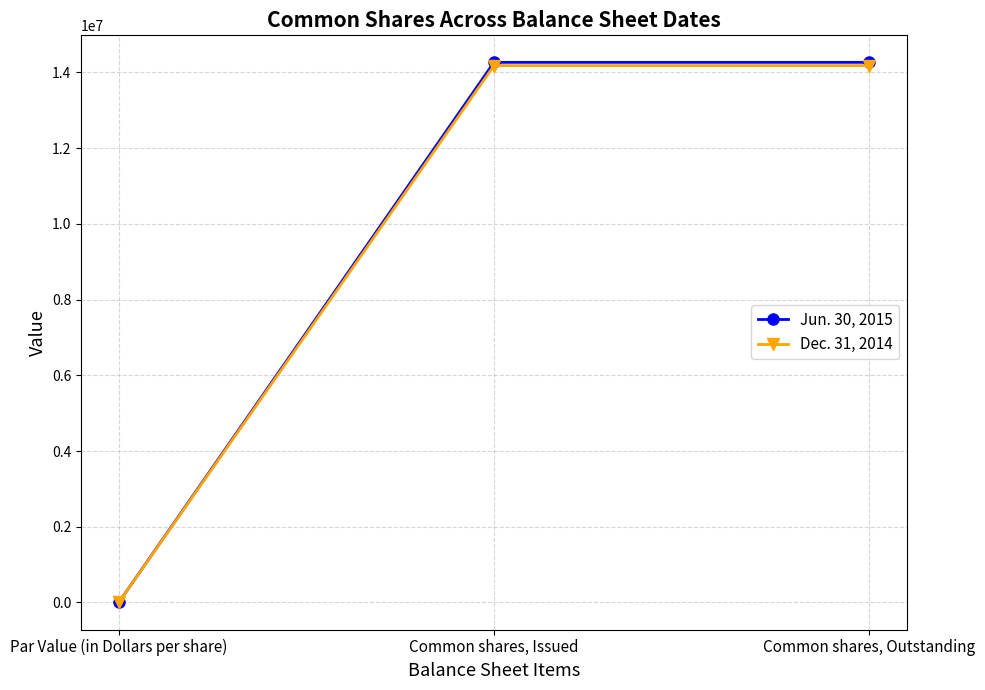

What is the greatest value displayed?

14267174